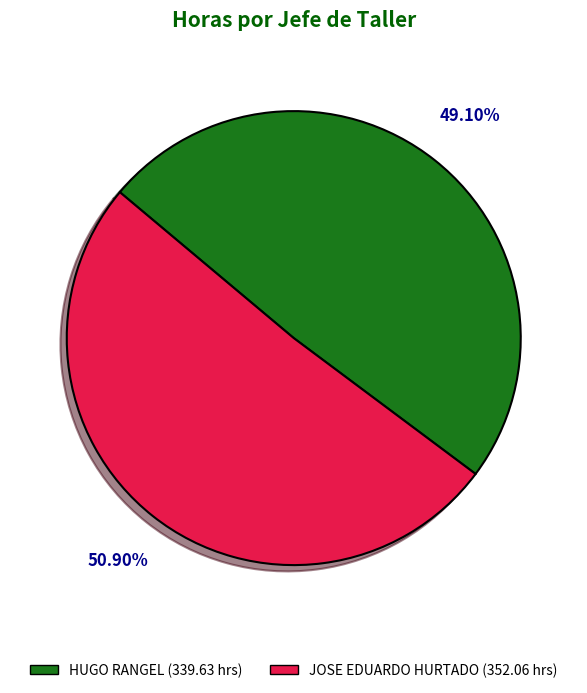

Is it true that HUGO RANGEL is 63% of the pie?

False